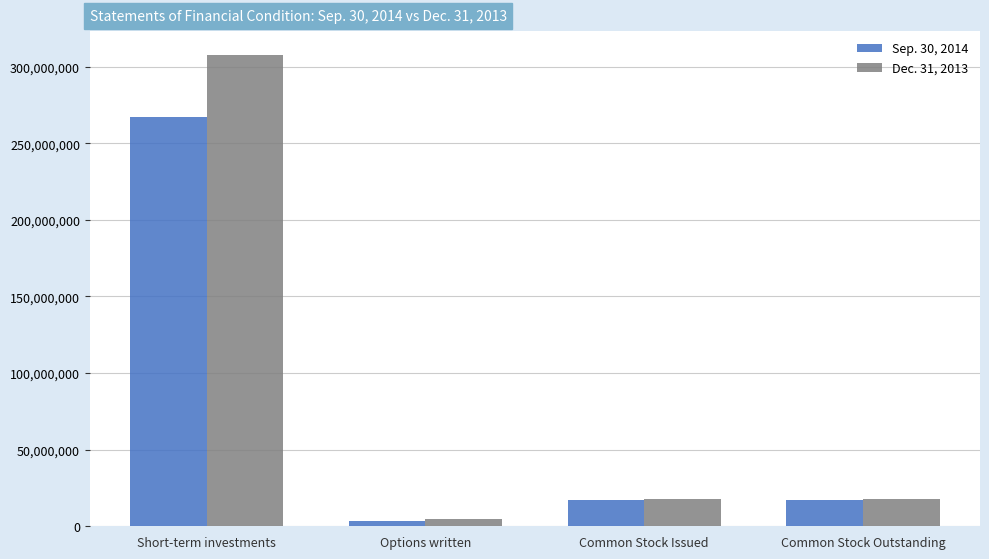

The Dec. 31, 2013 series shows 4635134 at Options written. True or false?

True